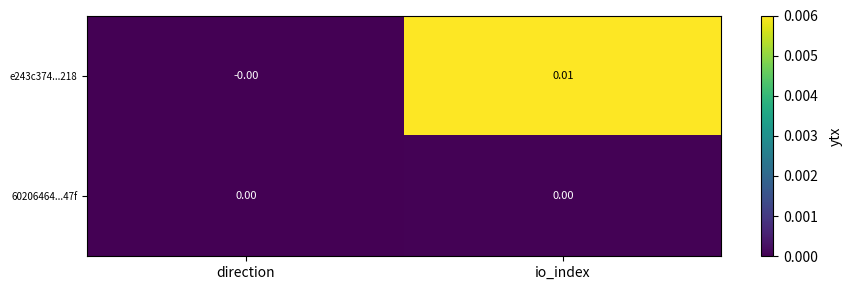

At which label is e243c374...218 closest to 0?

direction